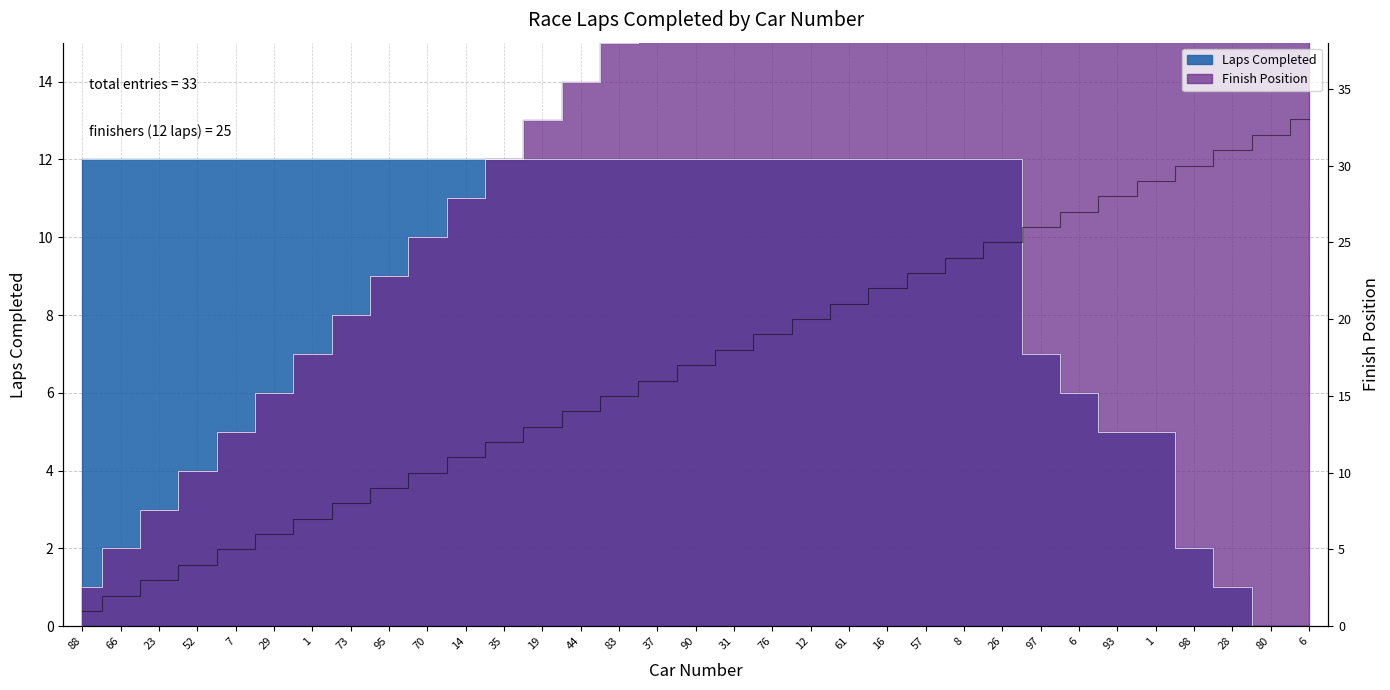

Is it true that the value at 61 is 12?

False